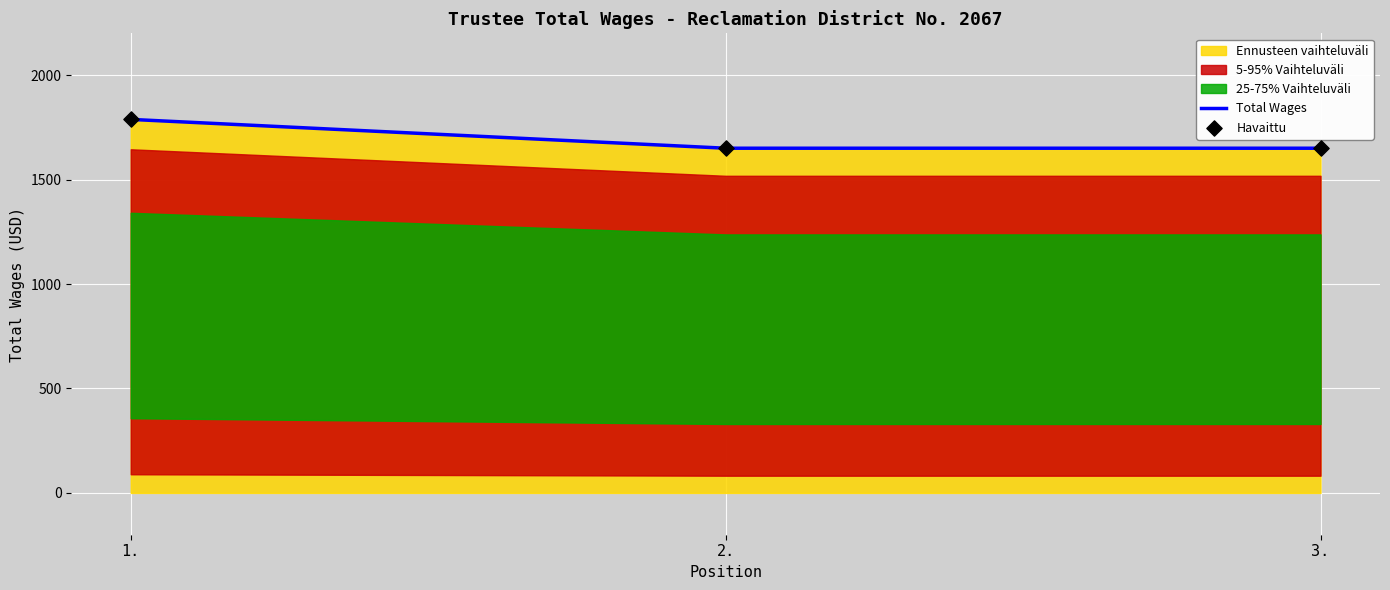

Which series reaches the maximum Y coordinate?

Total Wages